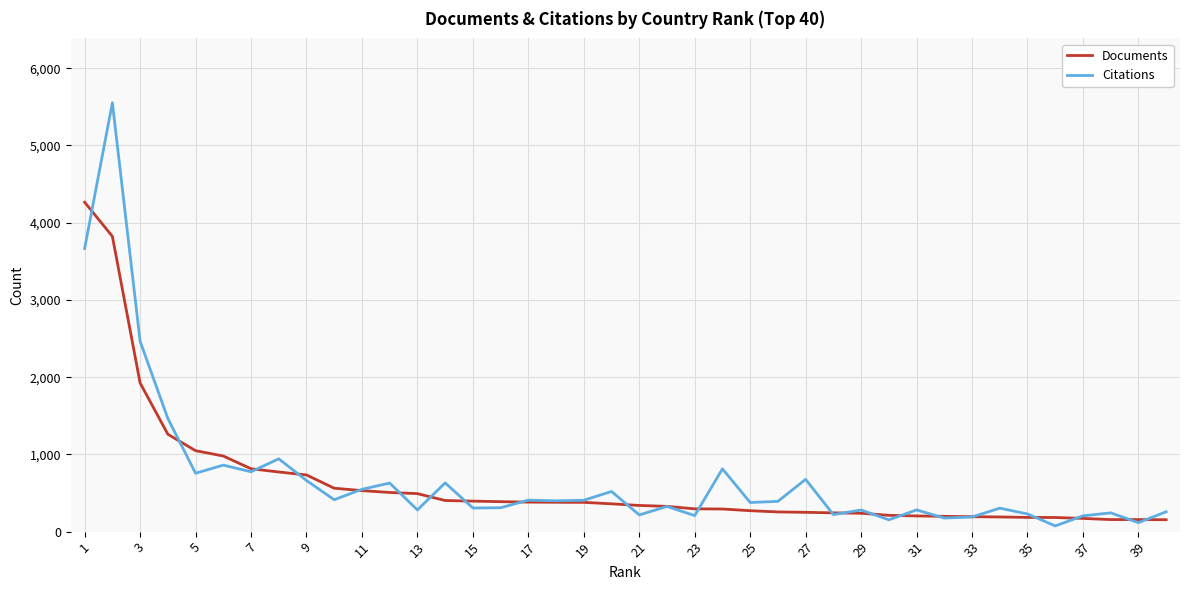

Which series has the widest spread of values?

Citations